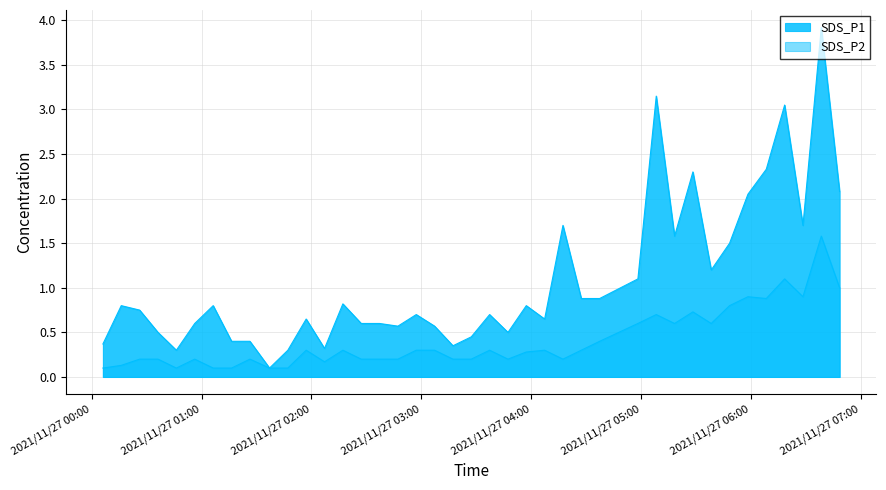

At which category is the sum across all series the highest?

2021/11/27 06:38:24